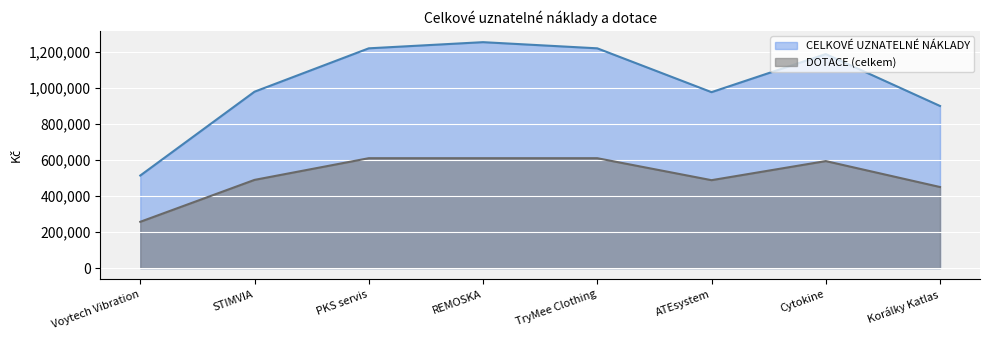

How many data points does each series have?

8